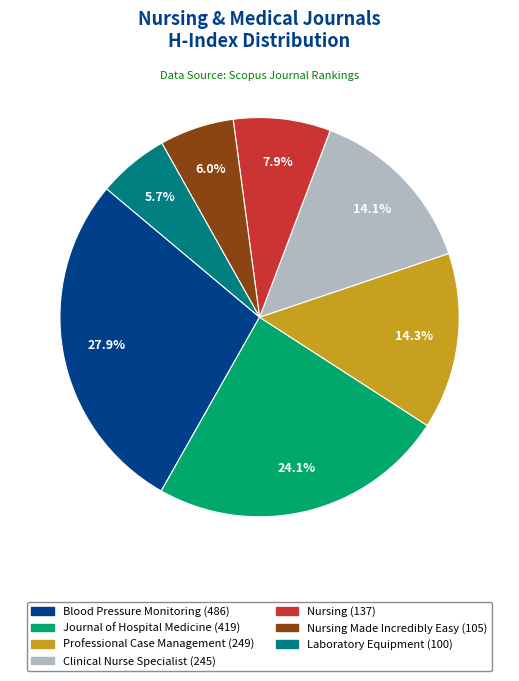

Does any single category account for the majority?

No